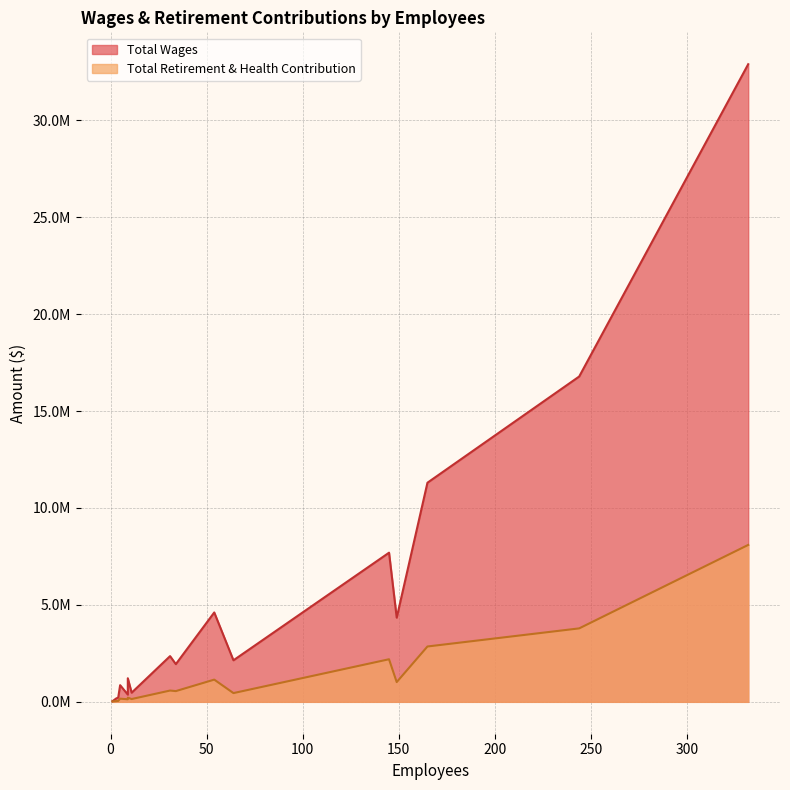

Rank the series at 165 from lowest to highest value.

Total Retirement & Health Contribution, Total Wages